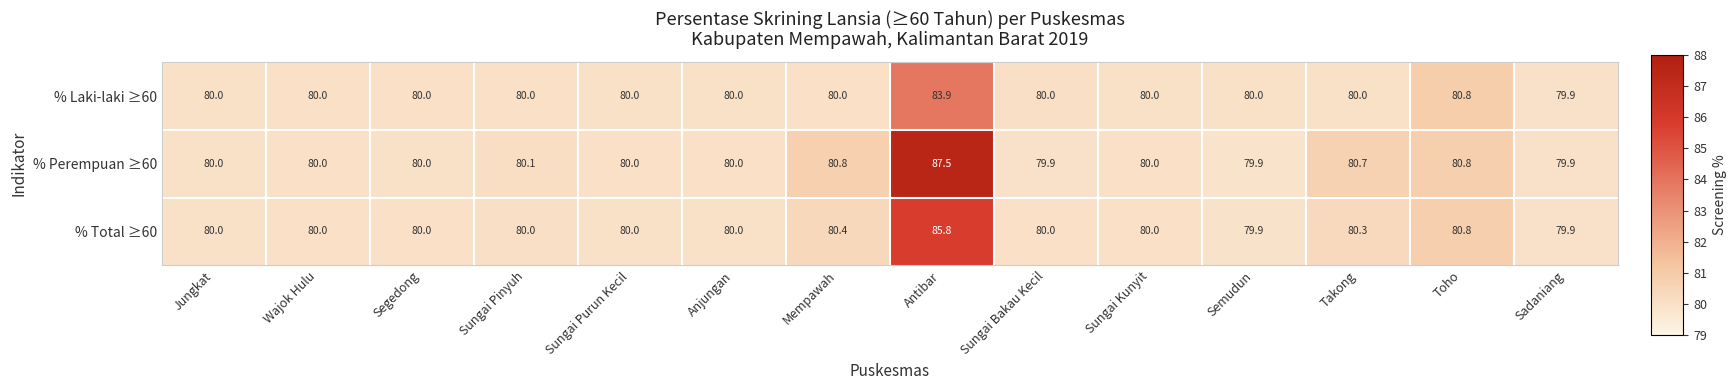

Which category has the highest value across all series?

Antibar